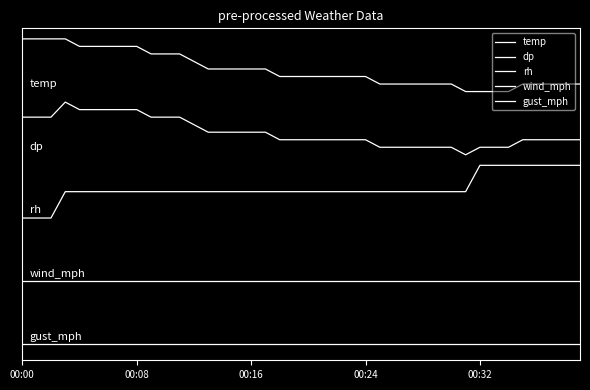

List the series in order of their overall mean, highest first.

temp, dp, rh, wind_mph, gust_mph